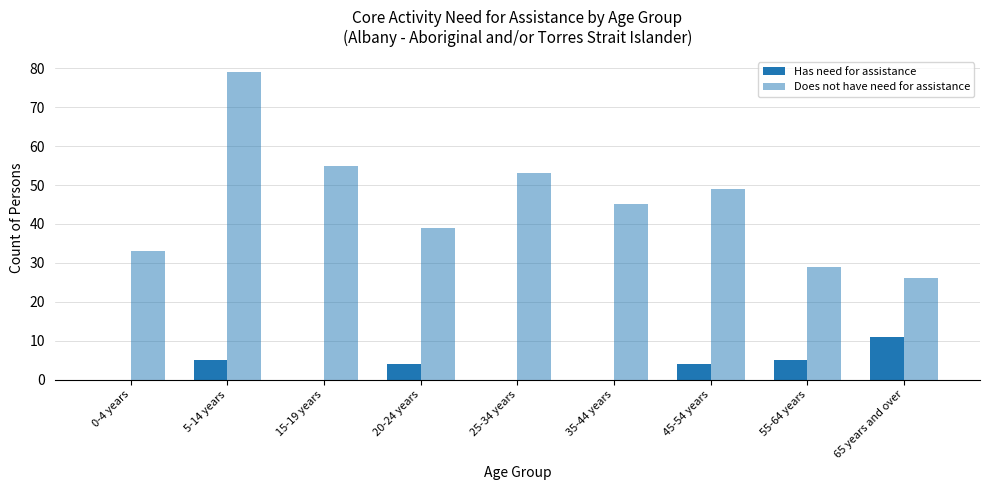

Count the number of categories in the chart.

9